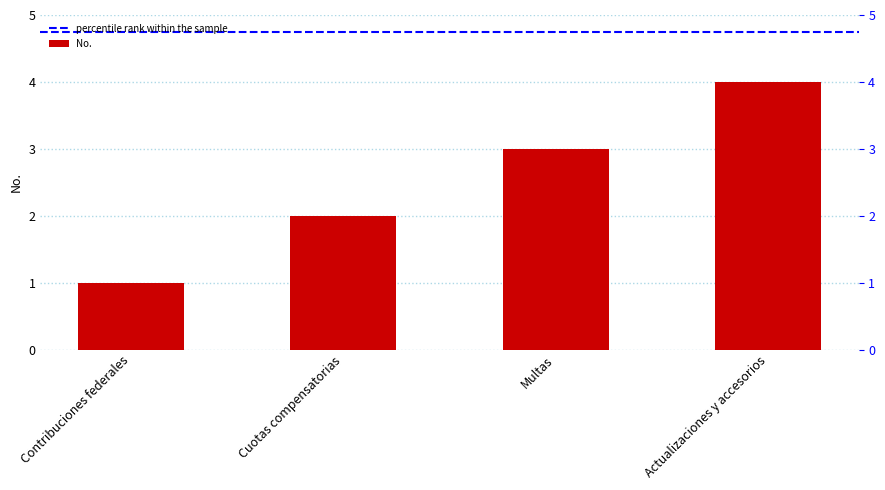

What is the difference between the values at Multas and Contribuciones federales?

2